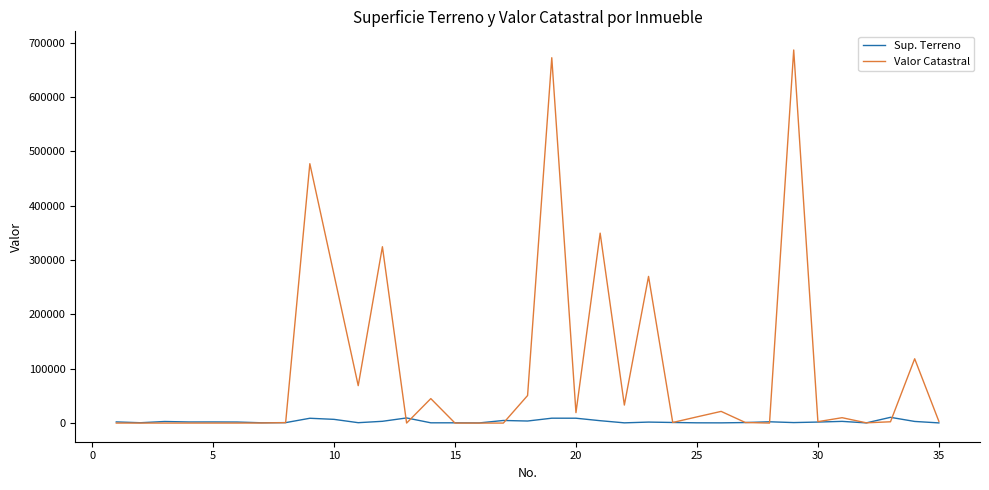

What is the maximum value shown in the chart?

686250.0